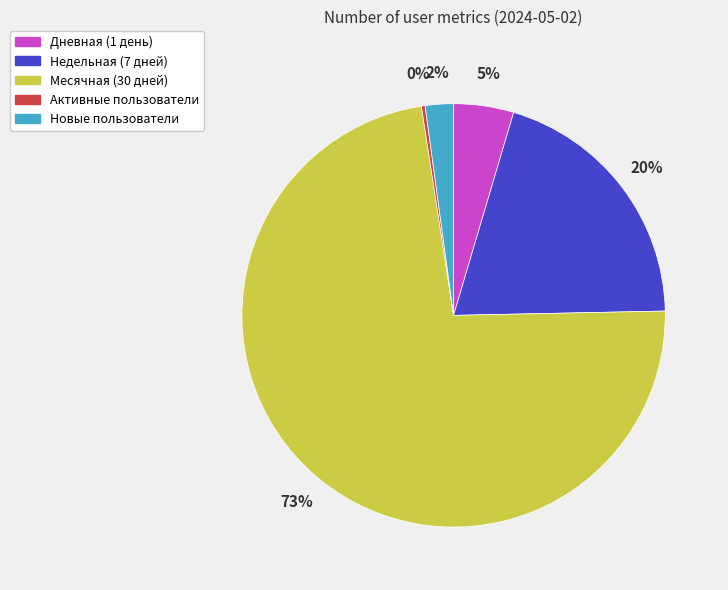

Approximately how many times larger is the value at Месячная compared to Активные?

260.0